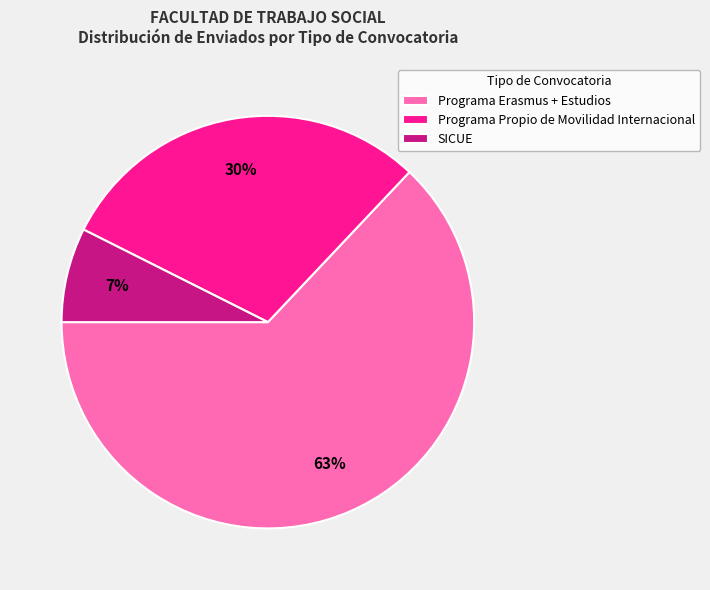

Combined, do Programa Propio de Movilidad Internacional and SICUE account for over 50%?

No